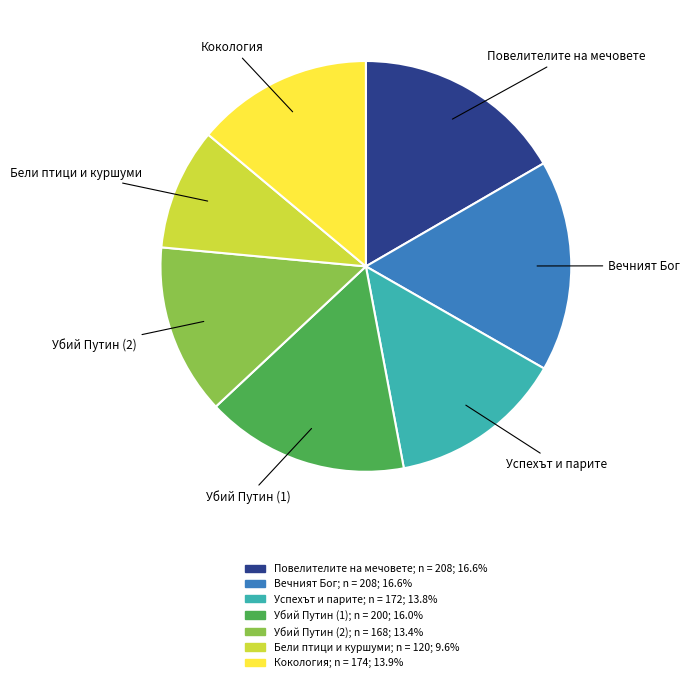

Approximately how many times larger is the value at Успехът и парите compared to Убий Путин (1)?

0.9